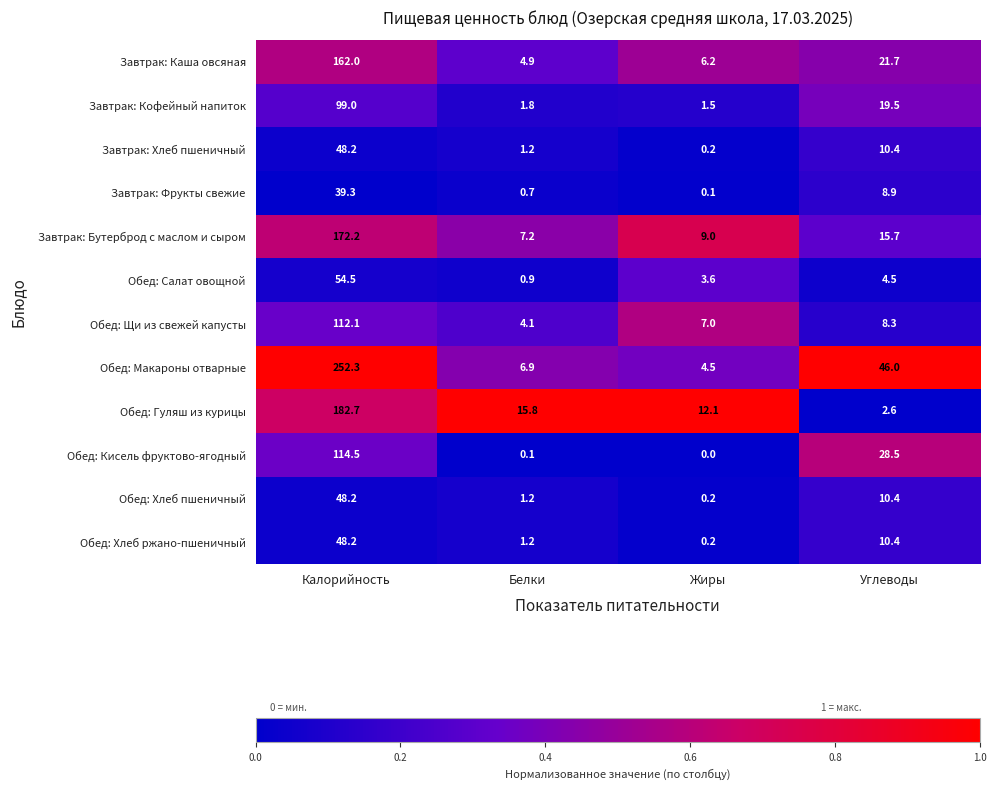

The Обед: Хлеб ржано-пшеничный series shows 6.7 at Углеводы. True or false?

False